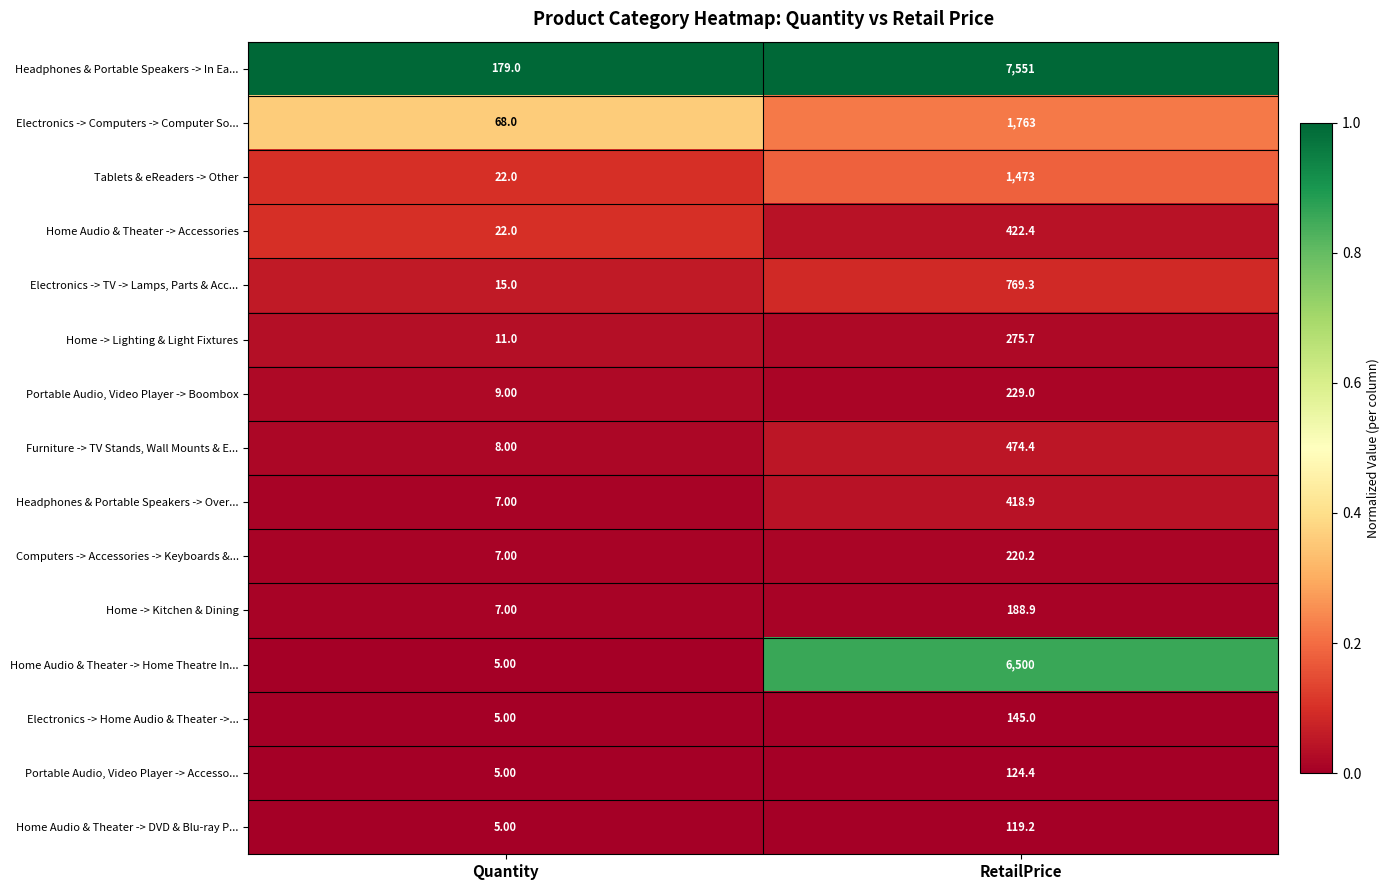

Where is Electronics -> TV -> Lamps, Parts & Acc... nearest to the value 392?

Quantity